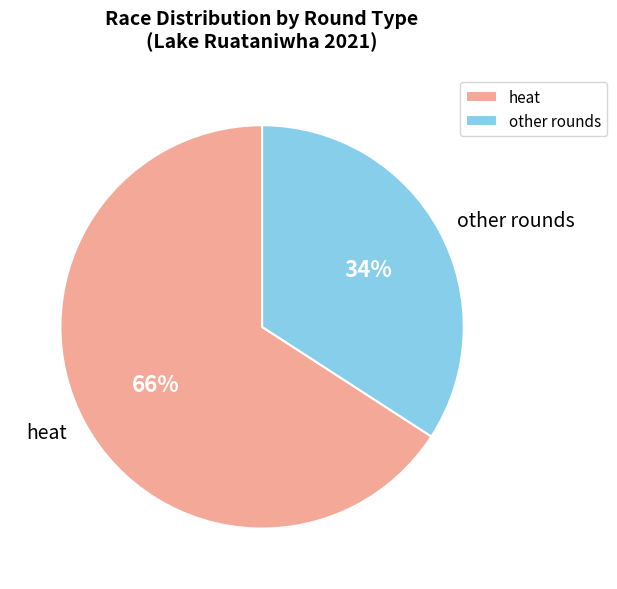

To the nearest percent, what percentage of the pie is heat?

66%